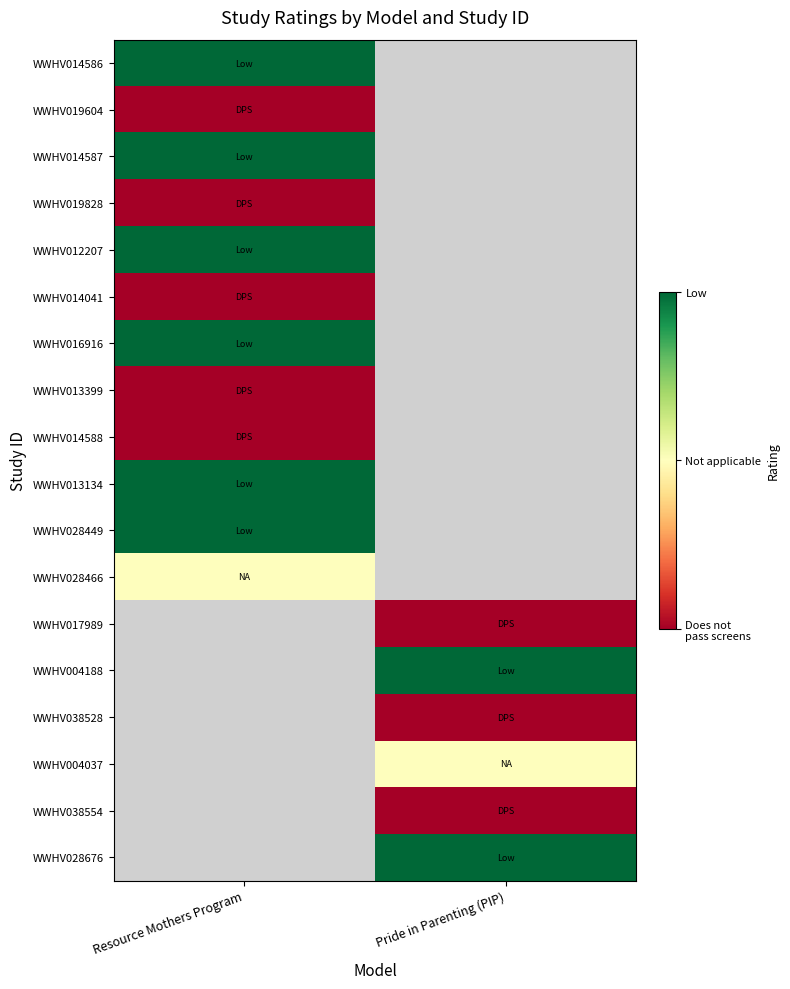

What is the smallest value displayed?

-1.0